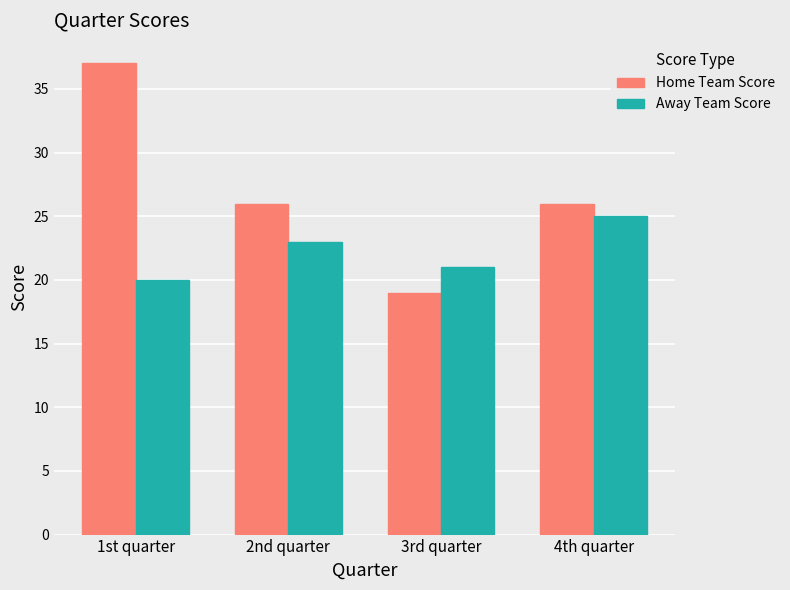

What is the label of the 3rd bar from the right?

2nd quarter